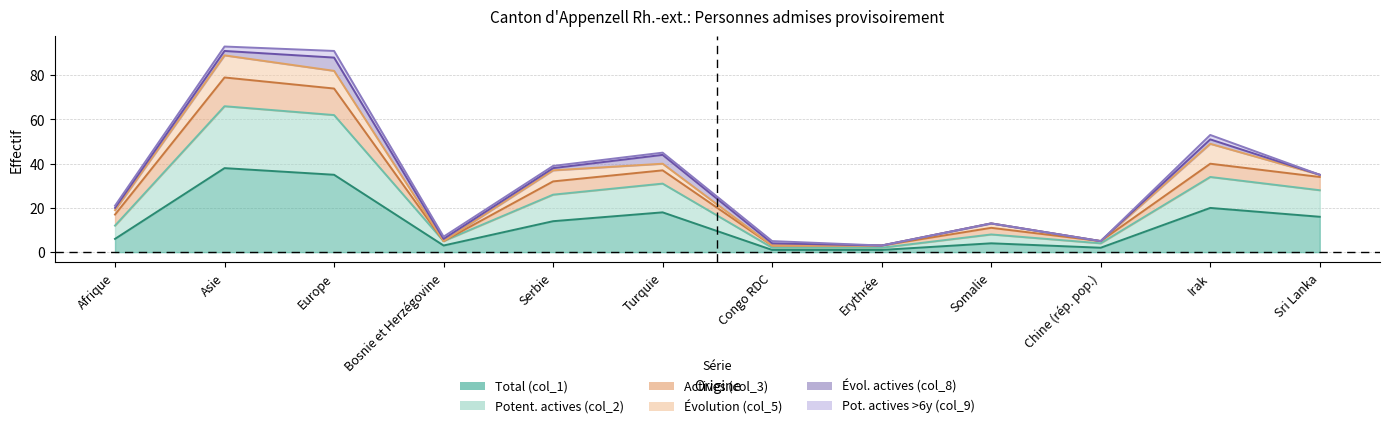

True or false: Potent. actives (col_2) and Actives (col_3) cross at least once.

False